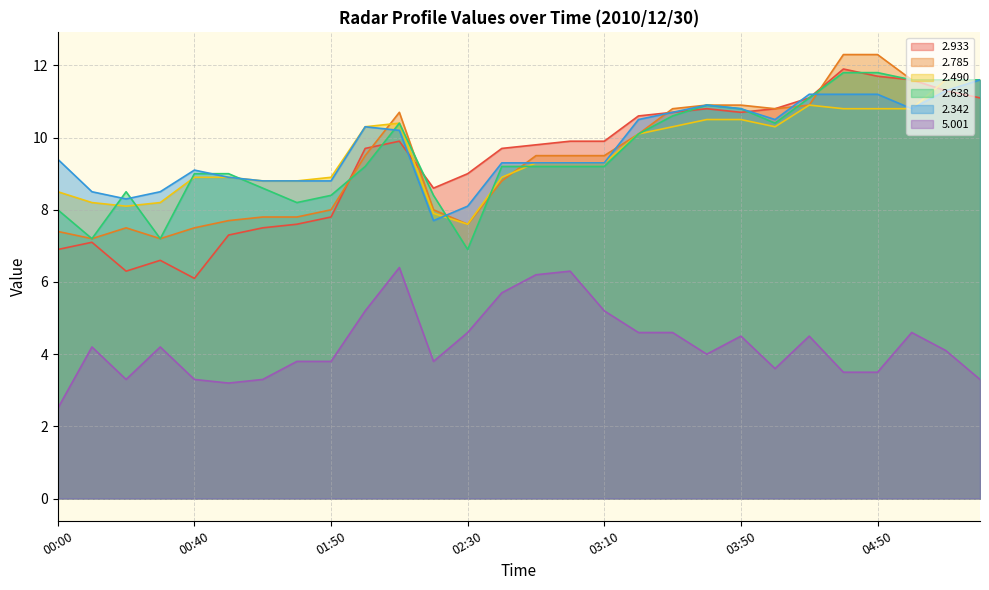

How many times do   2.933 and   2.490 cross each other?

2